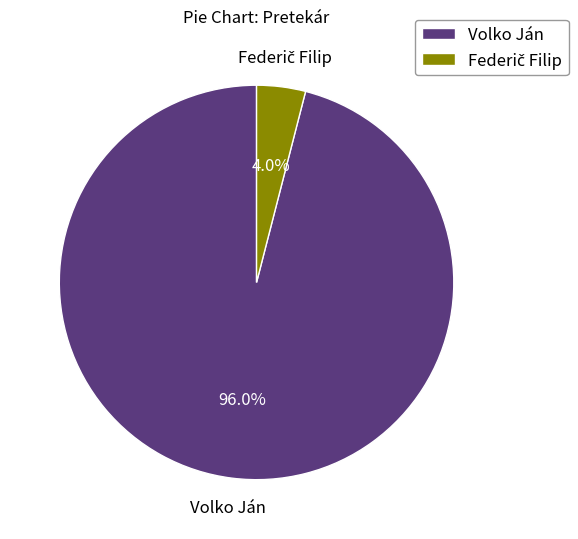

Which category accounts for the majority?

Volko Ján